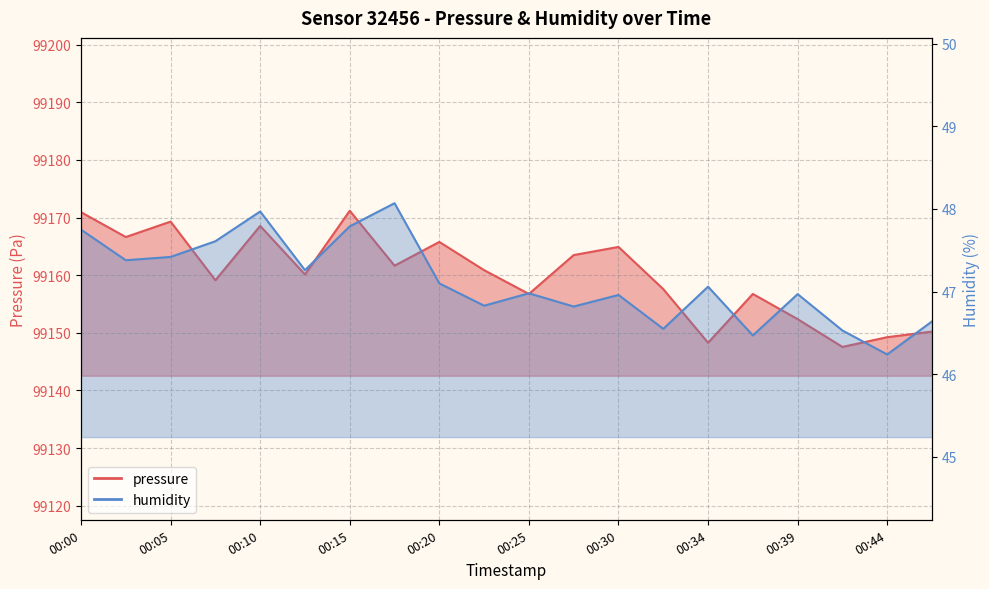

Which series changed the most between 00:25 and 00:44?

pressure